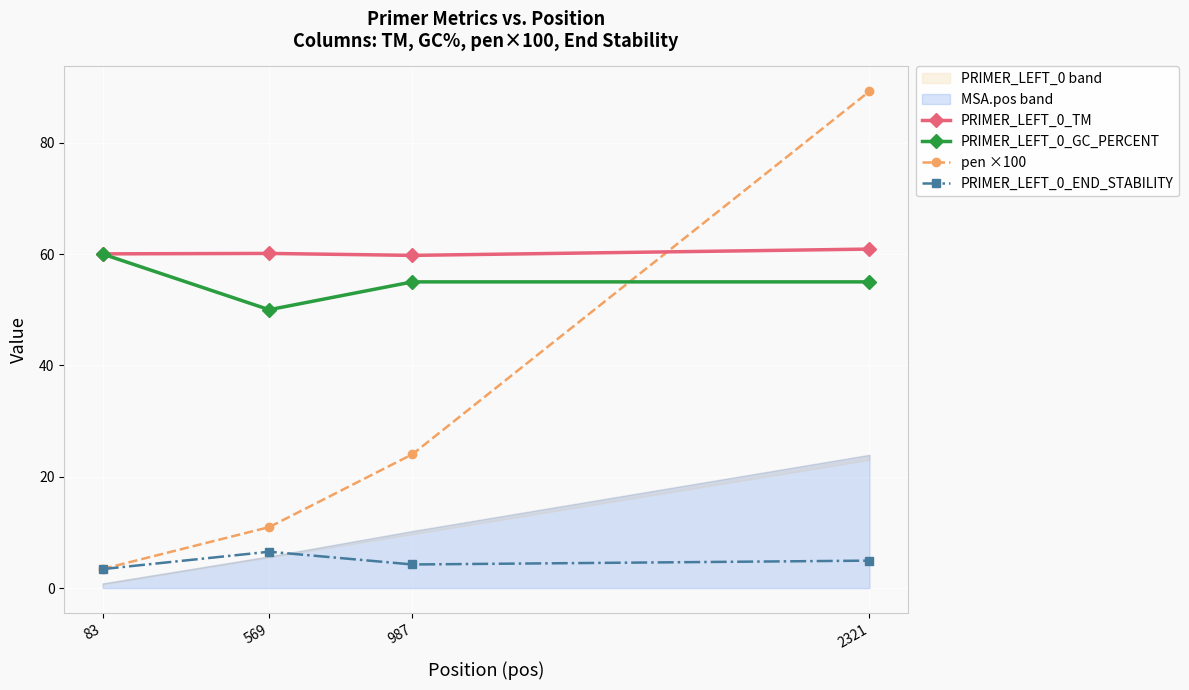

What is the total value across all series at 83?

126.9